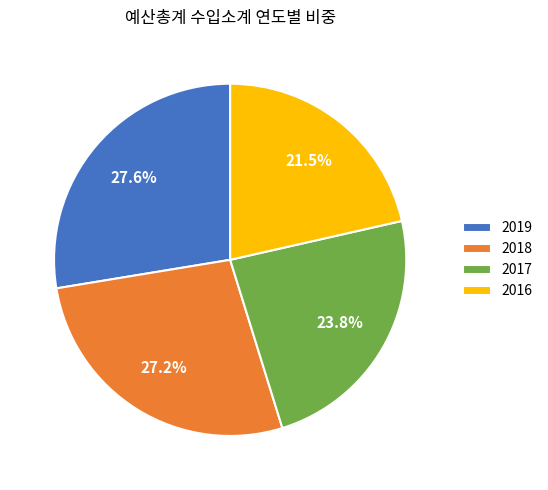

Which category has the smallest portion of the pie?

2016